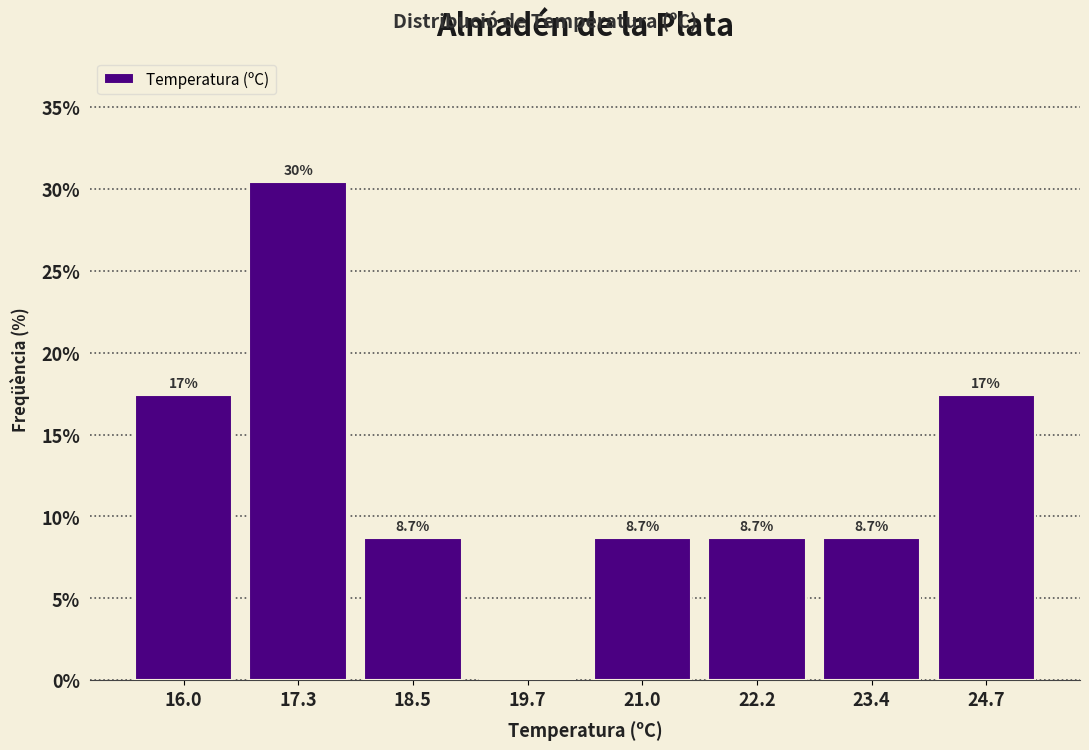

Over which range of the x-axis is the bar tallest?

16.6 to 17.8